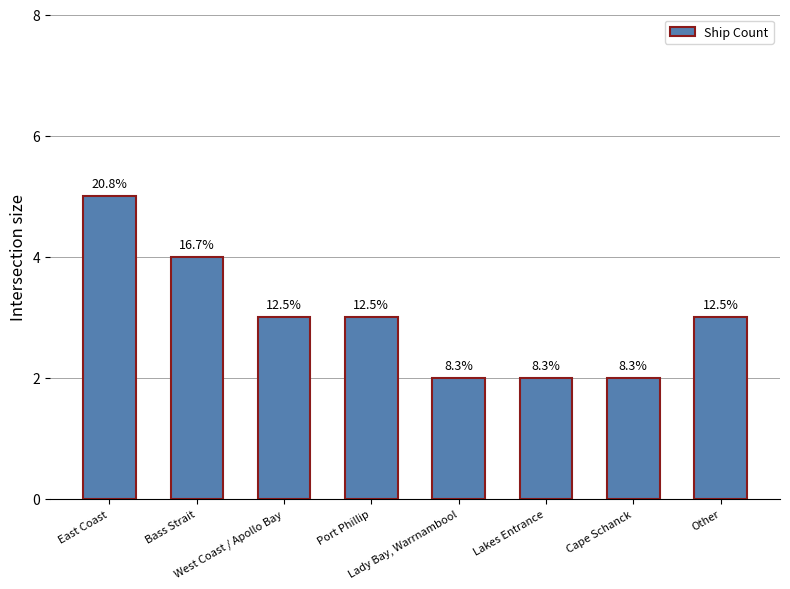

List the labels in order of value, largest first.

East Coast, Bass Strait, West Coast / Apollo Bay, Port Phillip, Other, Lady Bay, Warrnambool, Lakes Entrance, Cape Schanck